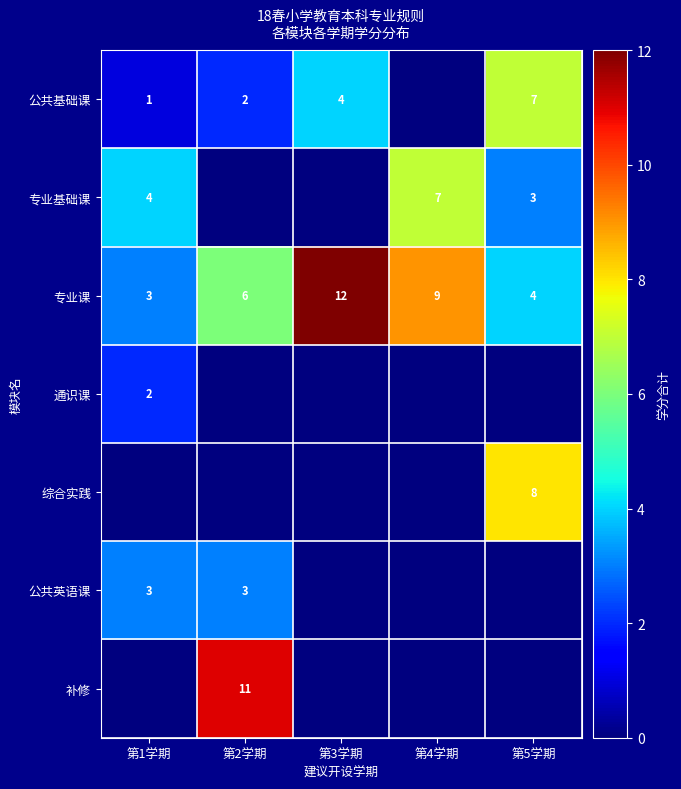

The value of 补修 at 第2学期 is 11. True or false?

True